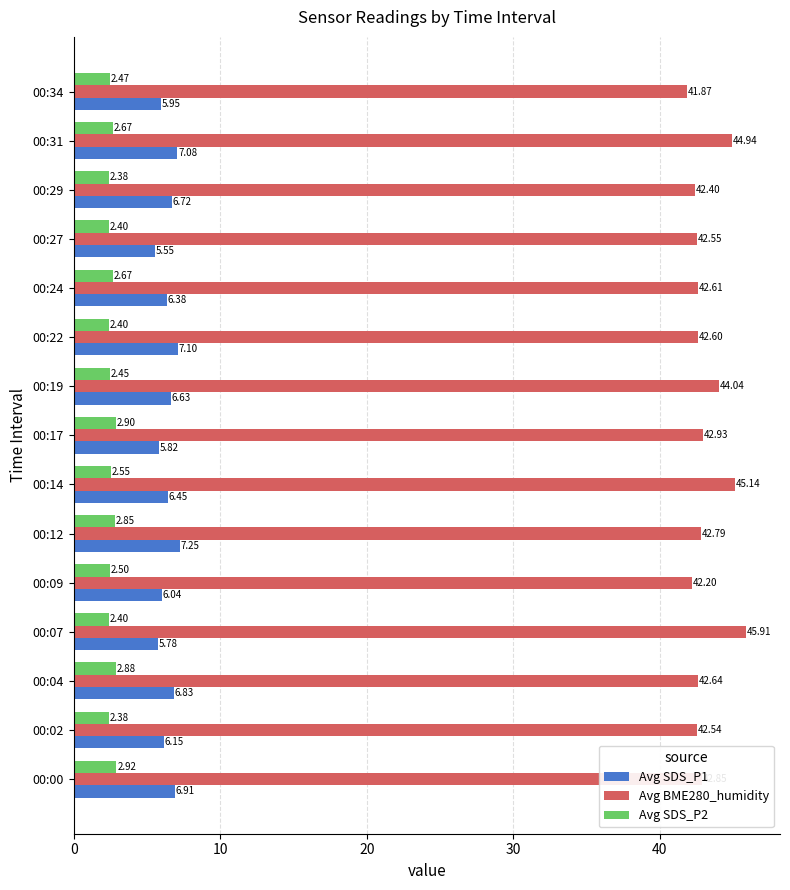

At 00:14, list the series in order from smallest to largest.

Avg SDS_P2, Avg SDS_P1, Avg BME280_humidity